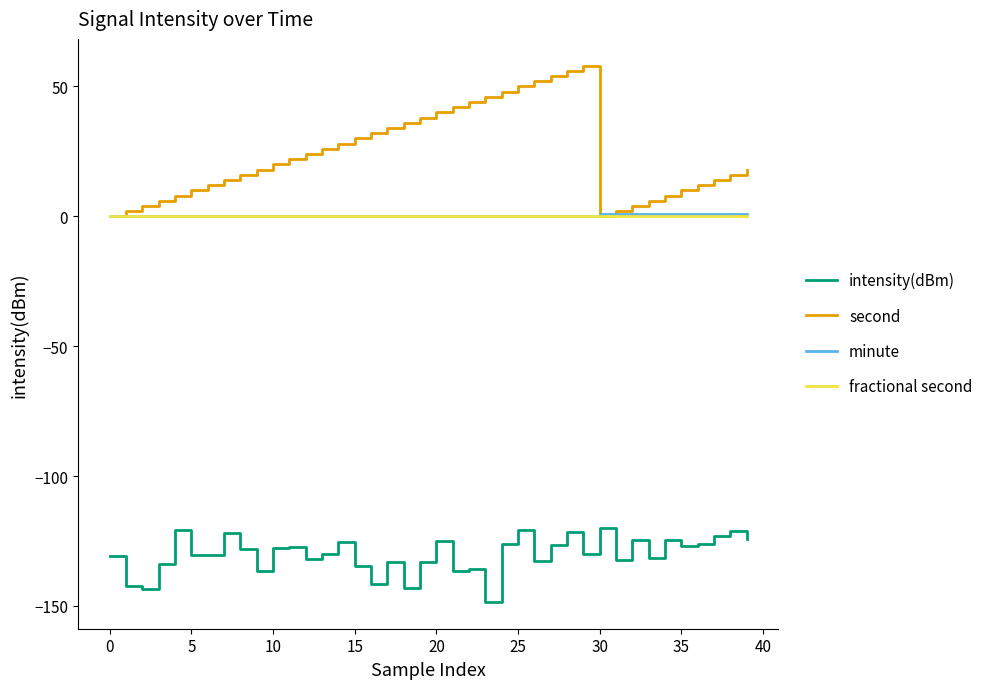

What is the greatest value displayed?

58.0